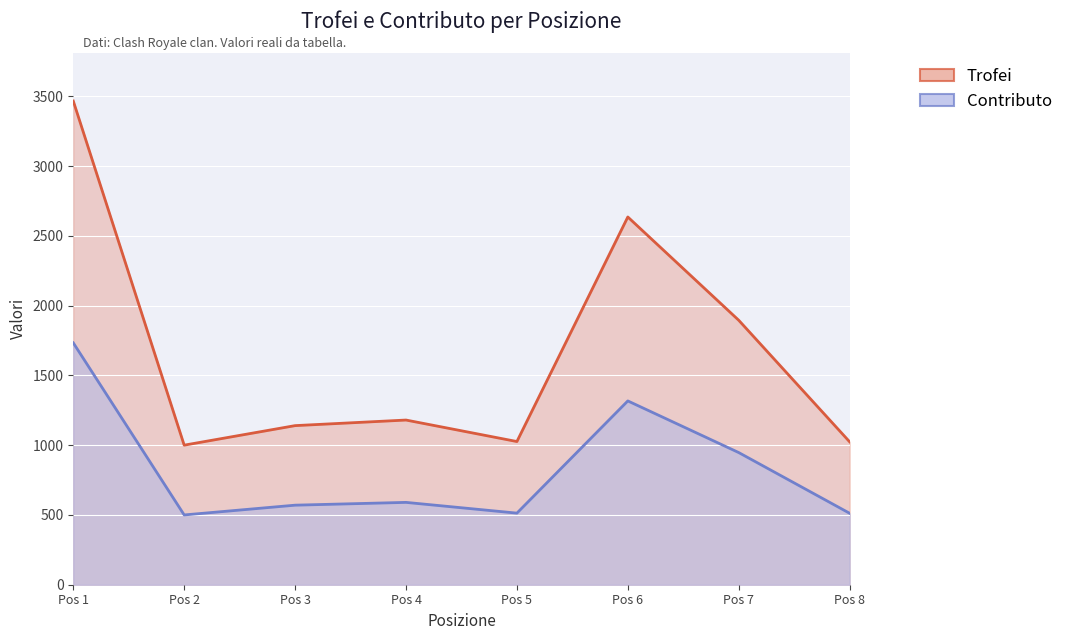

What is the sum of all Trofei values?

13366